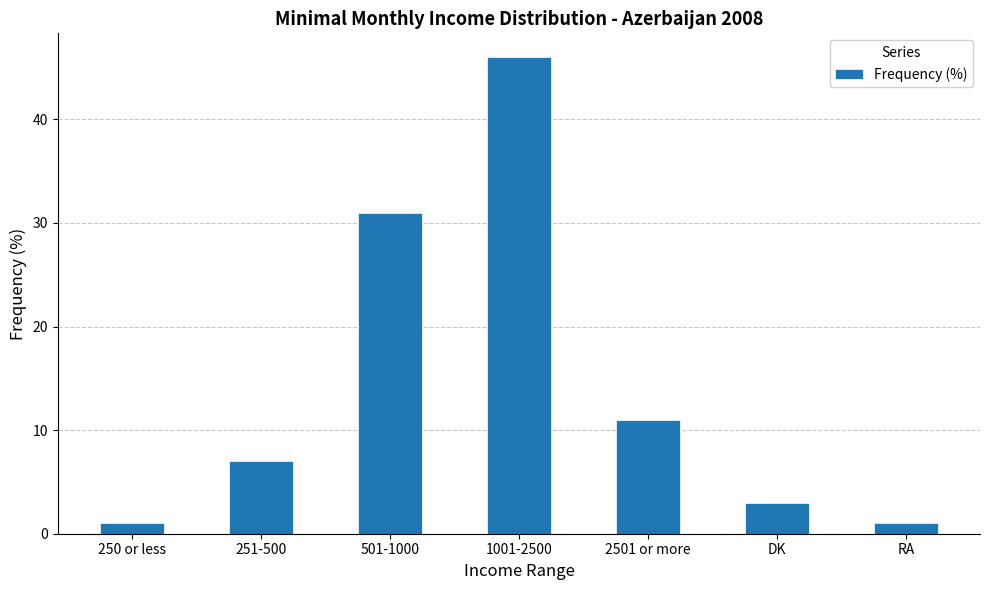

Which has a higher value, 2501 or more or 501-1000?

501-1000